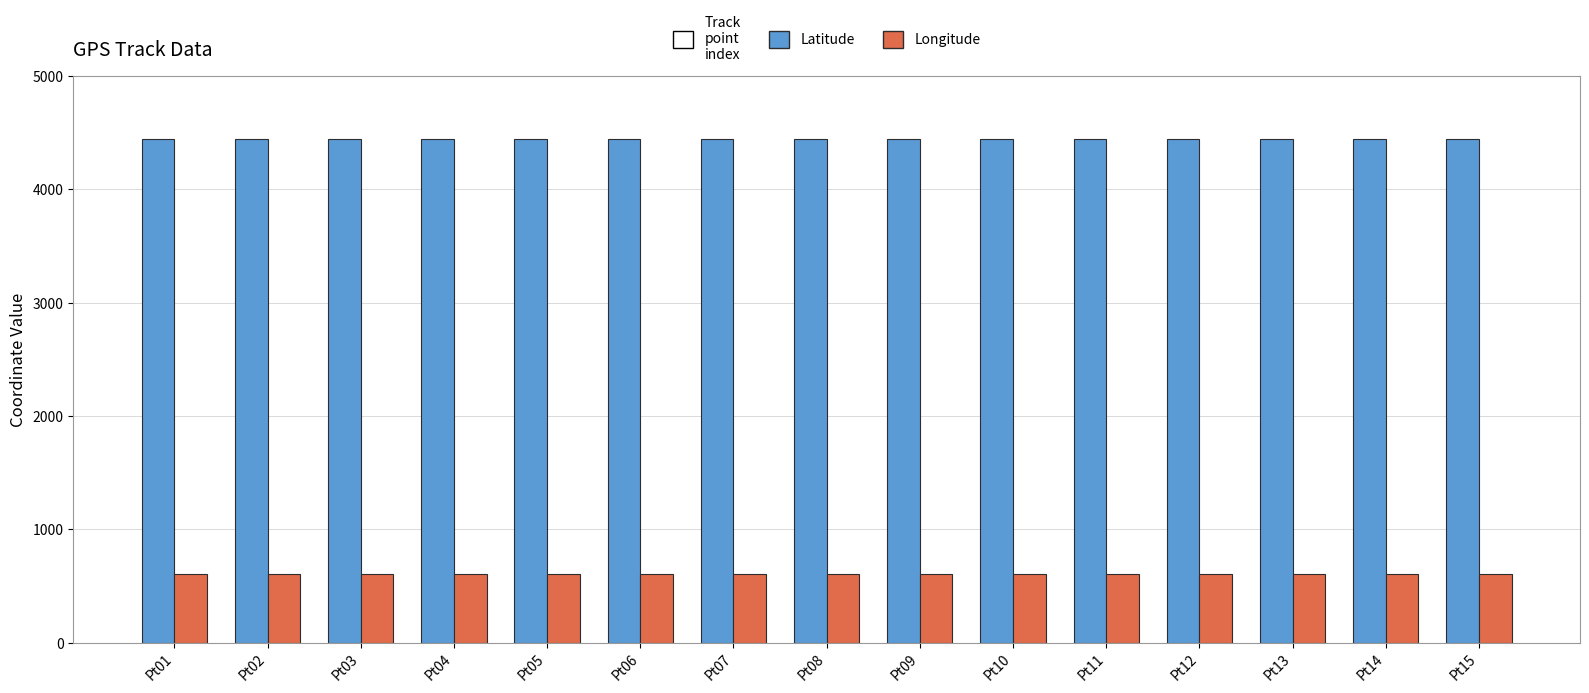

Rank the series at Pt06 from highest to lowest value.

Latitude, Longitude